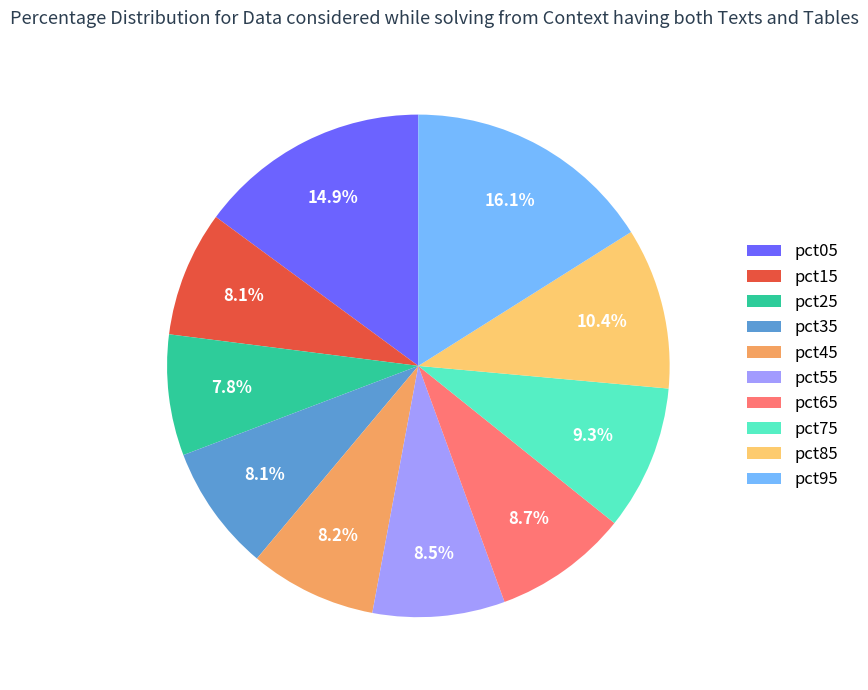

To the nearest percent, what is the combined percentage of pct65 and pct55?

17%